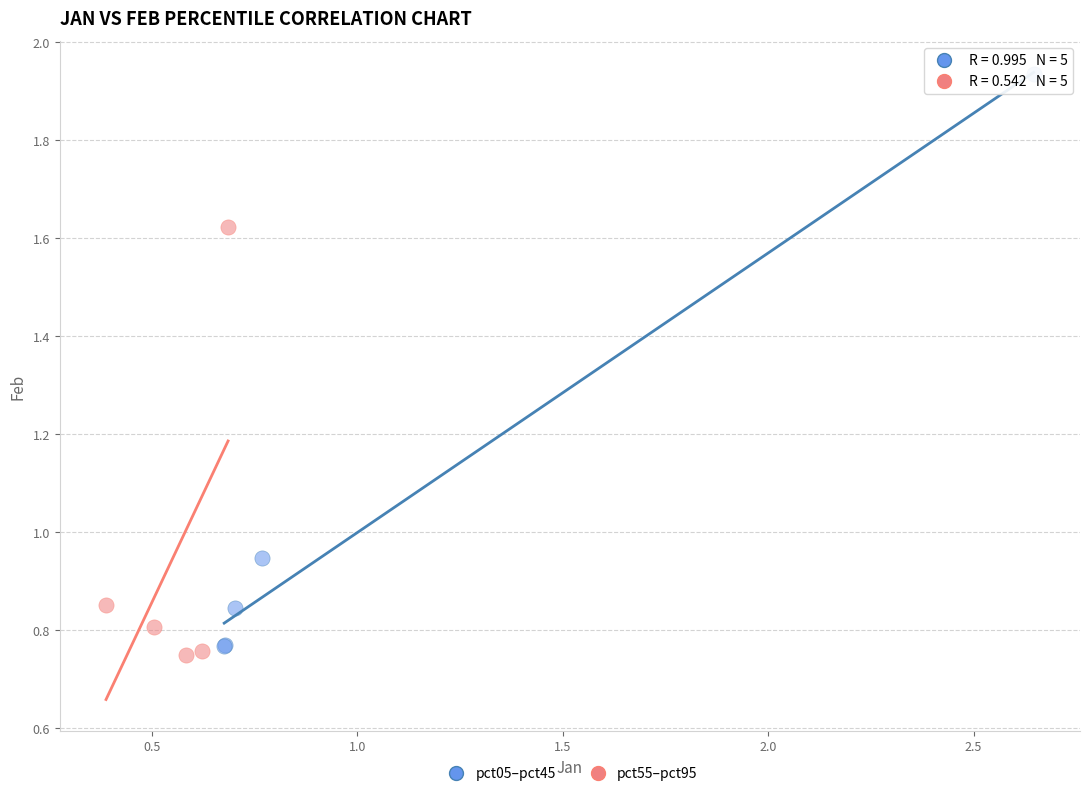

Which series has the widest spread of Y values?

pct05–pct45